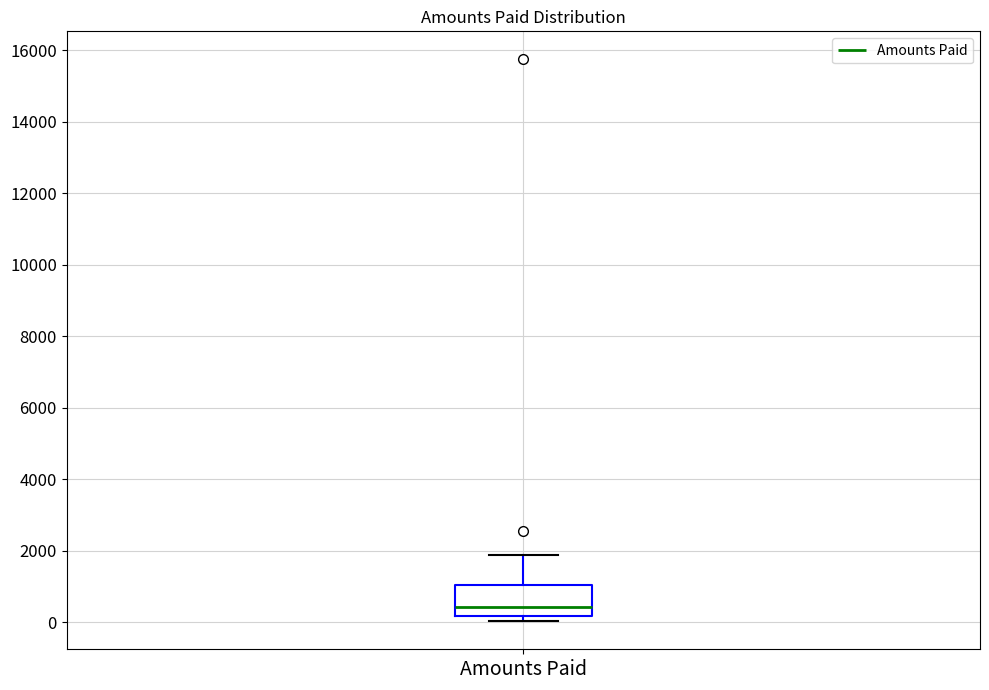

Read this box plot against the y-axis: the position of the median line, the range covered by the box, and the ends of both whiskers. The values are not printed on the chart, so give them approximately, as read against the axis.

median 400, box 200 to 1000, whiskers 0 to 1800